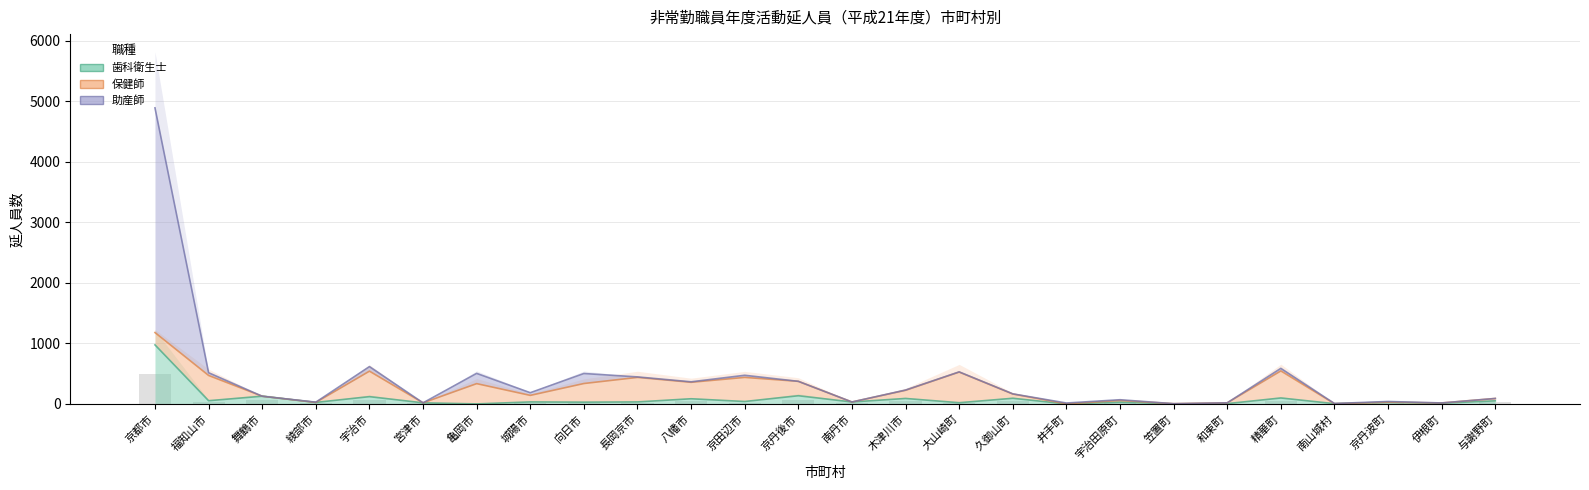

How many values in the 助産師 series are below 8?

13